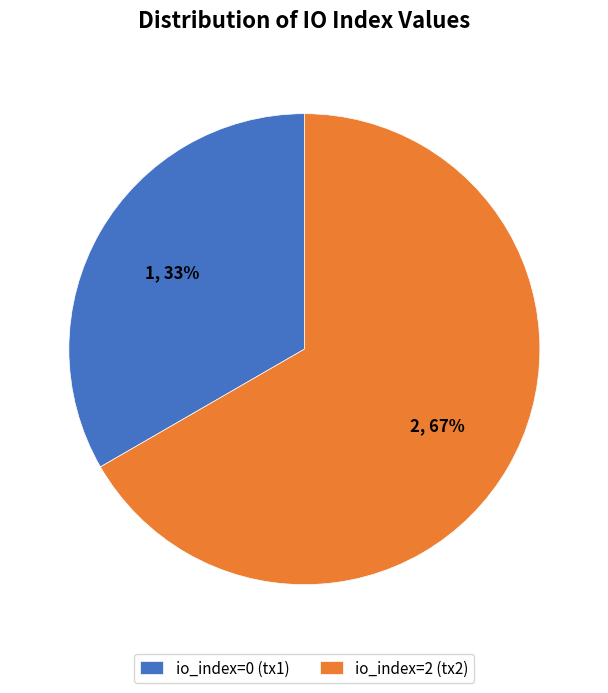

Is it true that io_index=2 (tx2) is 81% of the pie?

False